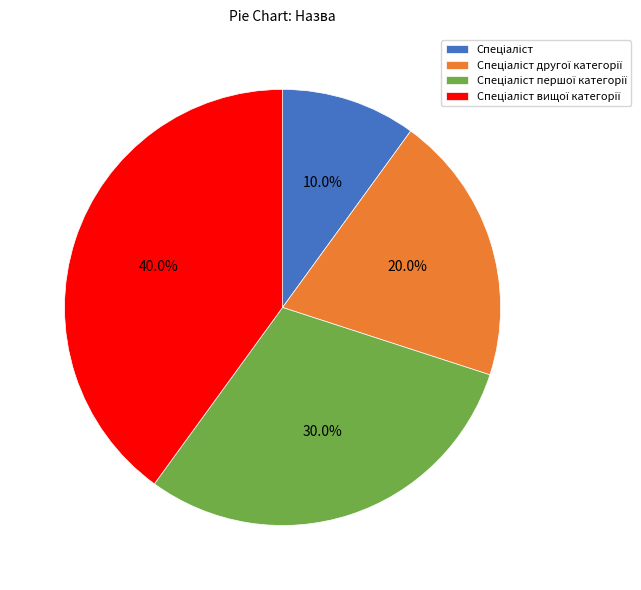

Does any single category account for the majority?

No